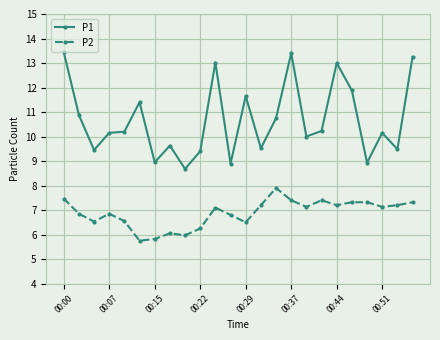

What is the value of the P1 point at the 22nd from the left?

10.2